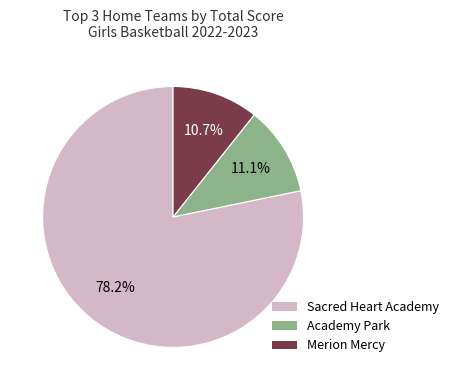

Does any single category account for the majority?

Yes